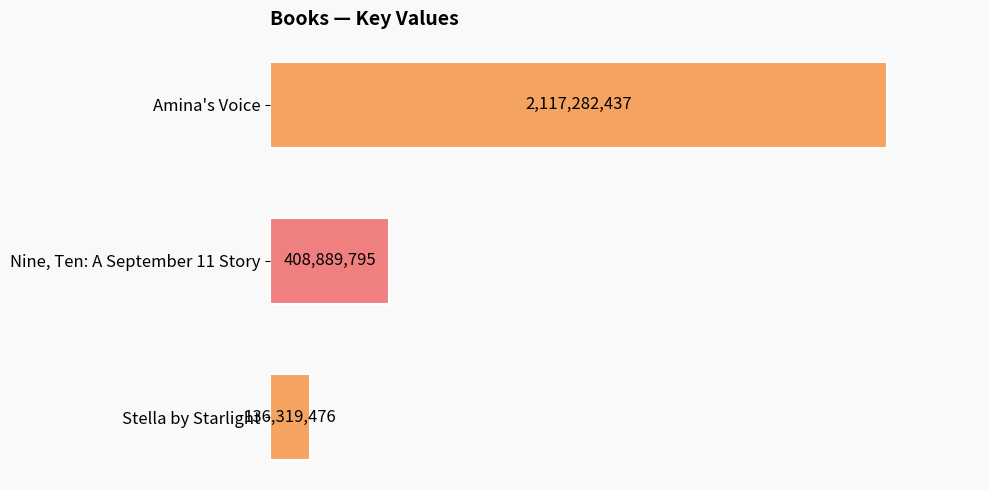

Are the bars horizontal?

Yes